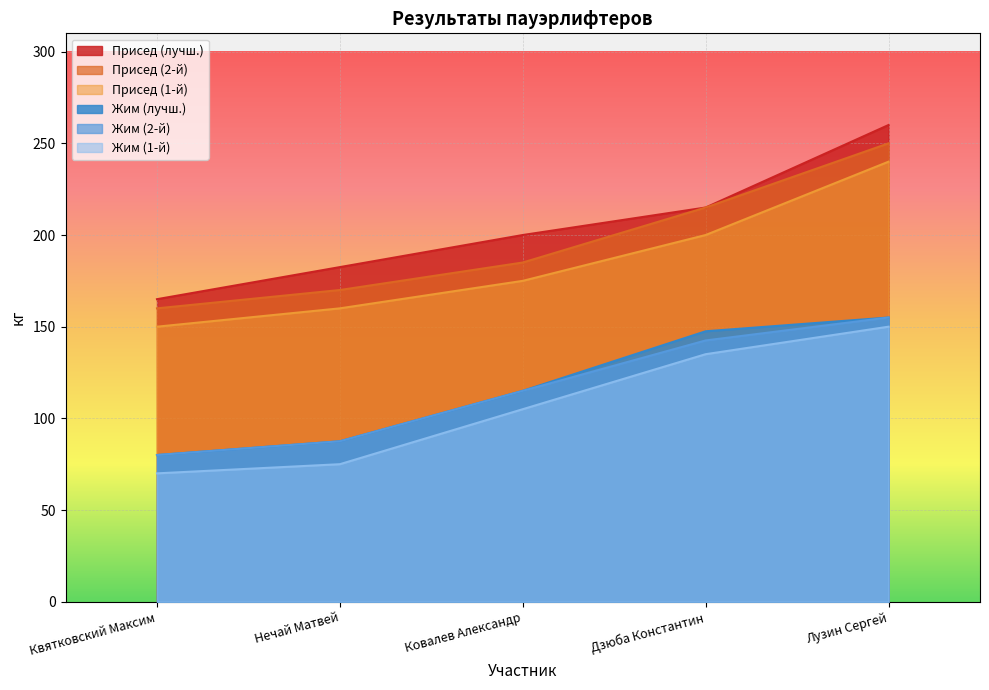

Is it true that жим_2 equals 45.8 at Лузин Сергей?

False